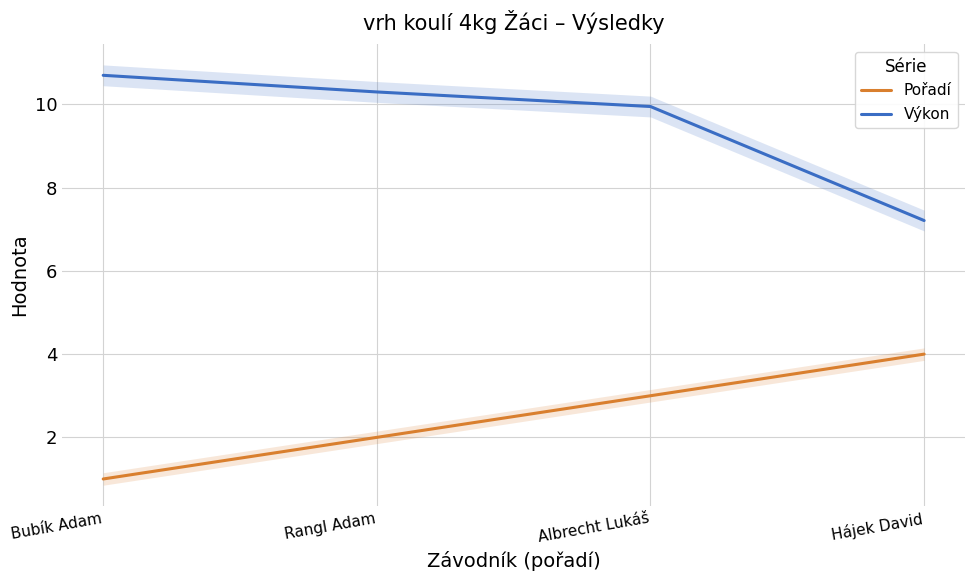

What is the difference between the Pořadí values at Bubík Adam and Rangl Adam?

1.0